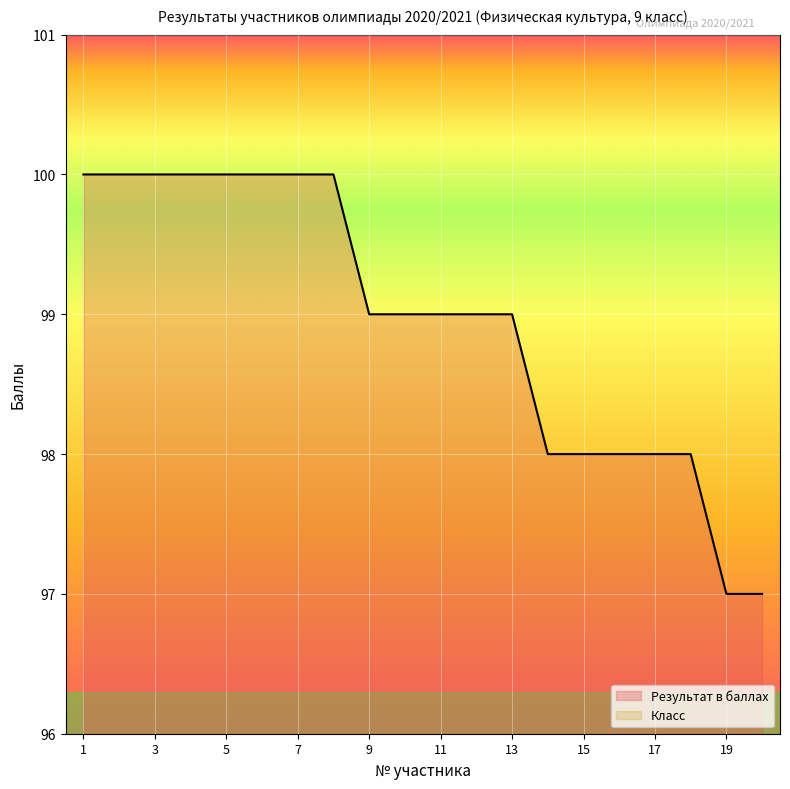

The chart shows a value of 161 at 12. True or false?

False